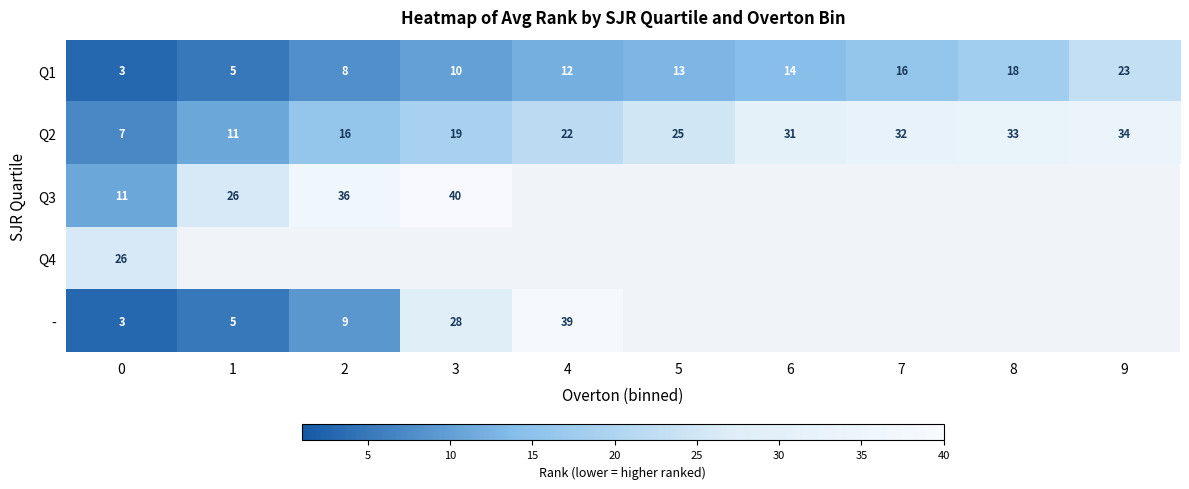

True or false: Q2 has a value of 7 at 1.

False